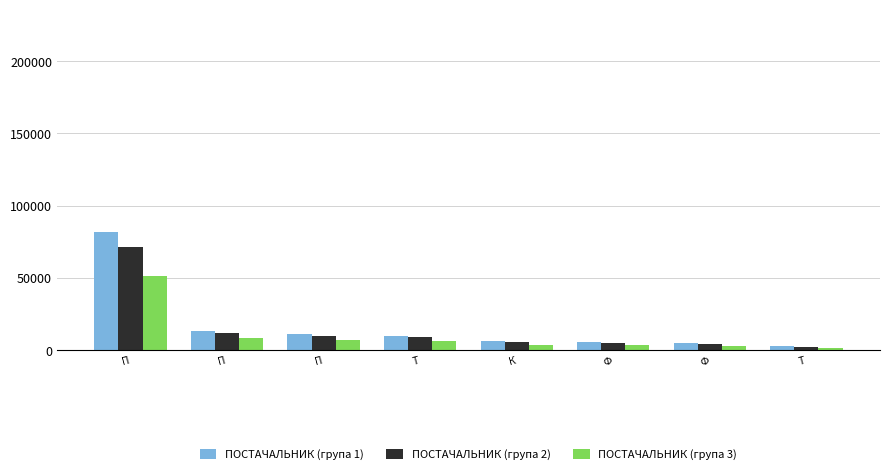

Rank the categories by ПОСТАЧАЛЬНИК (група 1) value from lowest to highest.

Т, Ф, Ф, К, Т, П, П, П